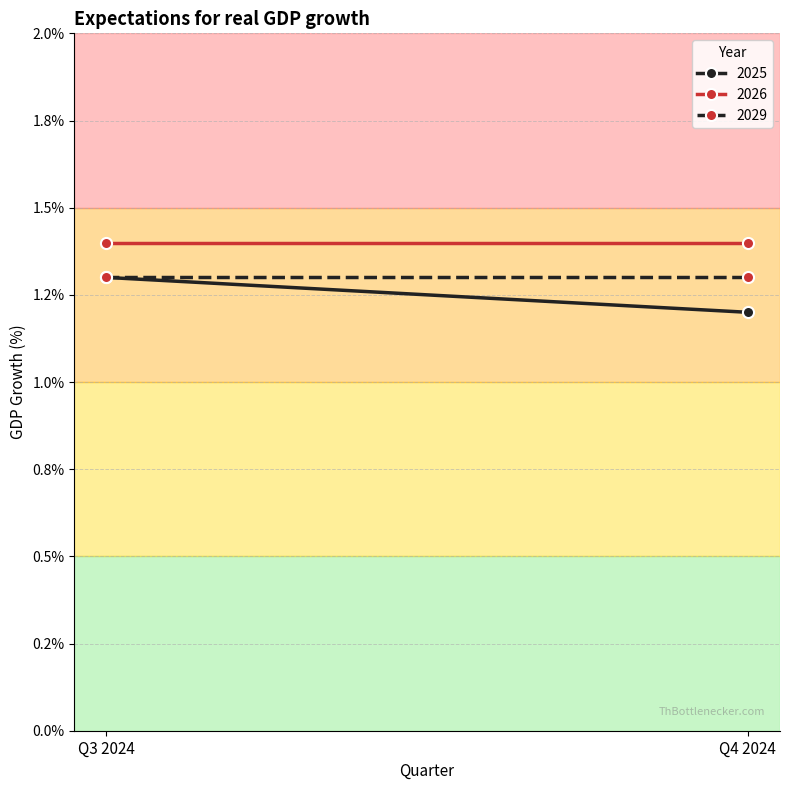

List the series in order of their overall mean, highest first.

2026, 2029, 2025